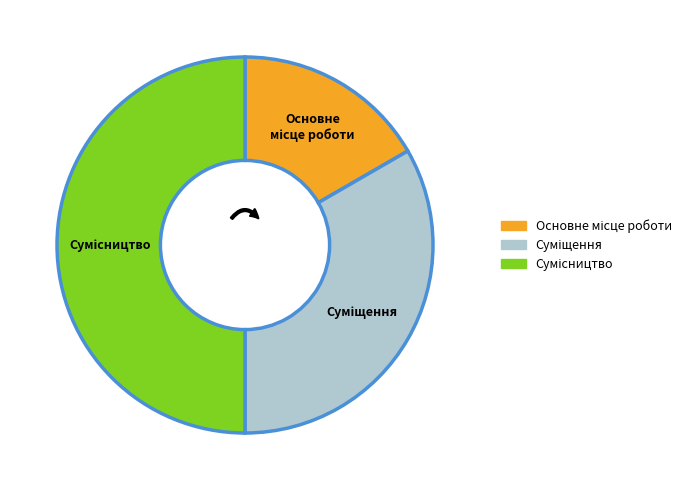

Which category has the biggest portion of the pie?

Сумісництво